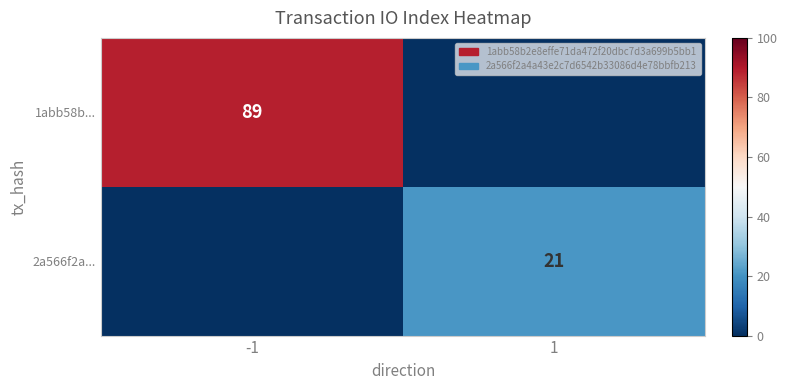

Between -1 and 1, which is larger?

-1